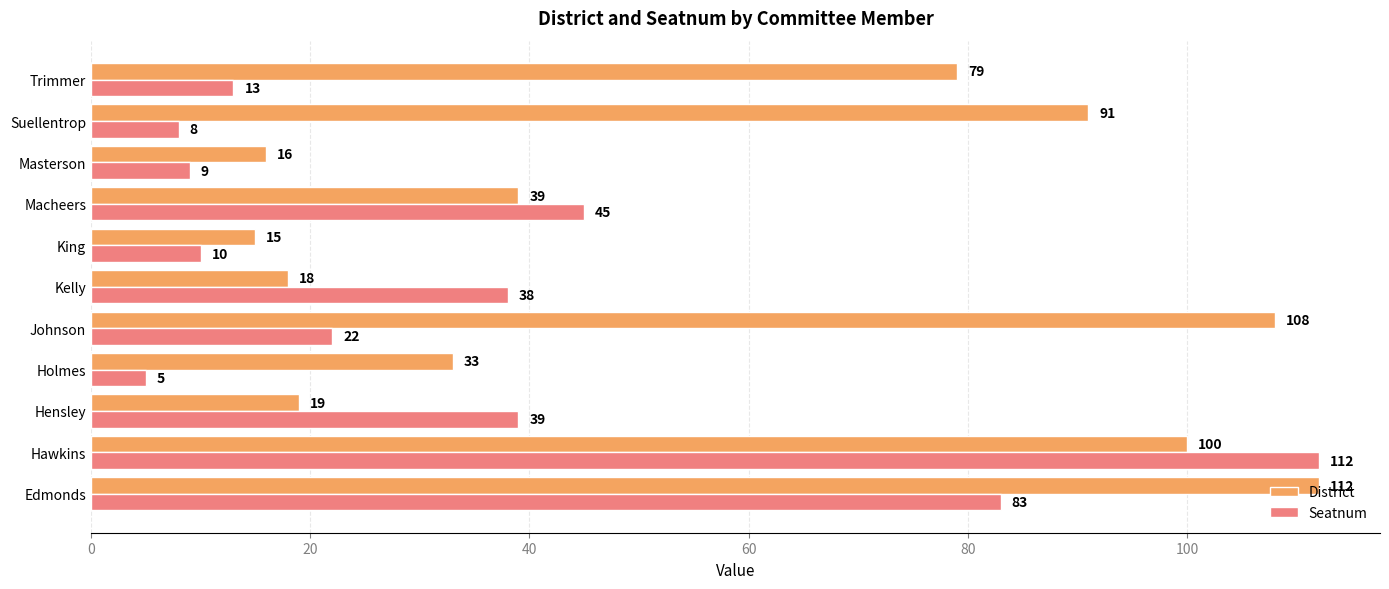

What is the difference between the maximum and minimum values in the District series?

97